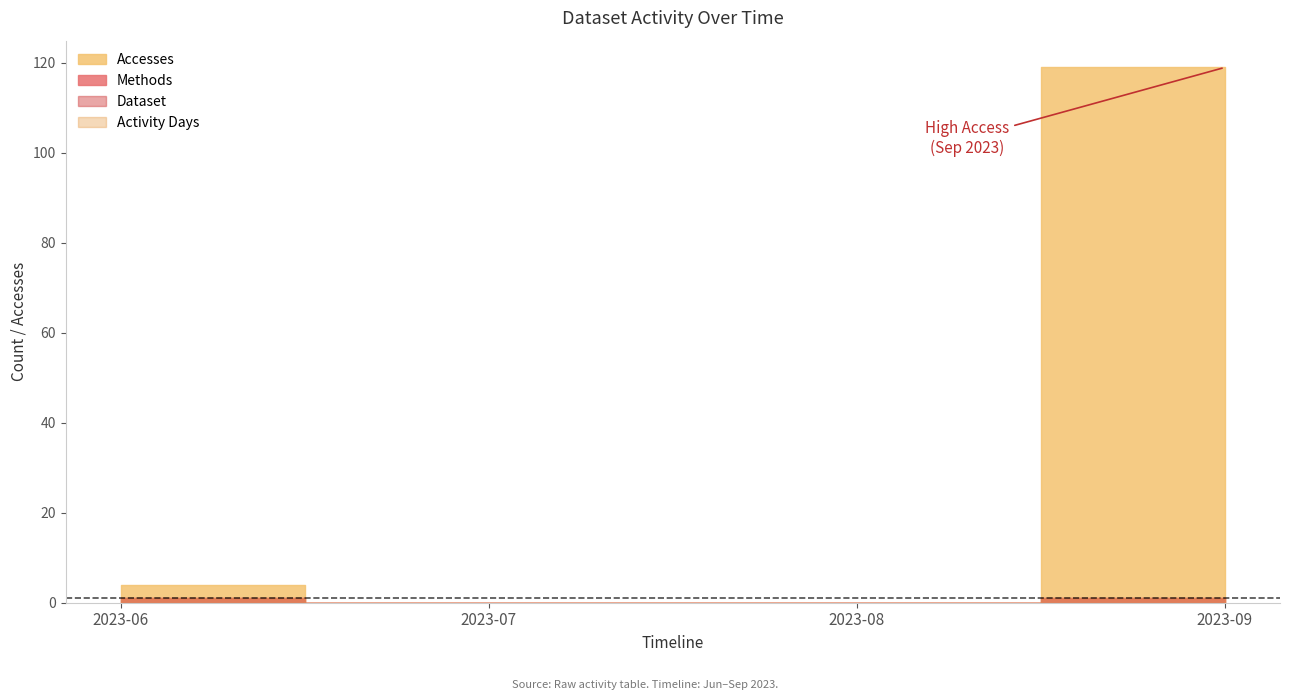

At 2023-06, list the series in order from smallest to largest.

Methods, Dataset, Activity Days, Accesses